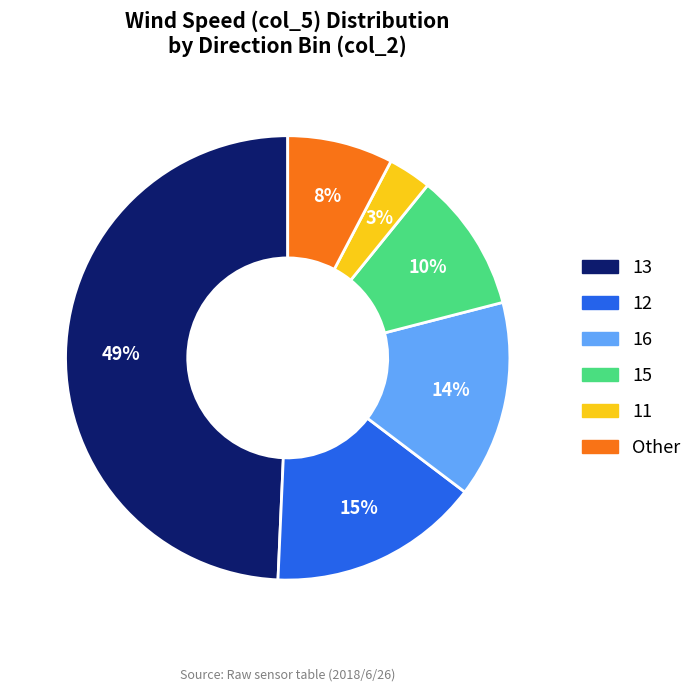

To the nearest percent, what is the average slice percentage?

17%